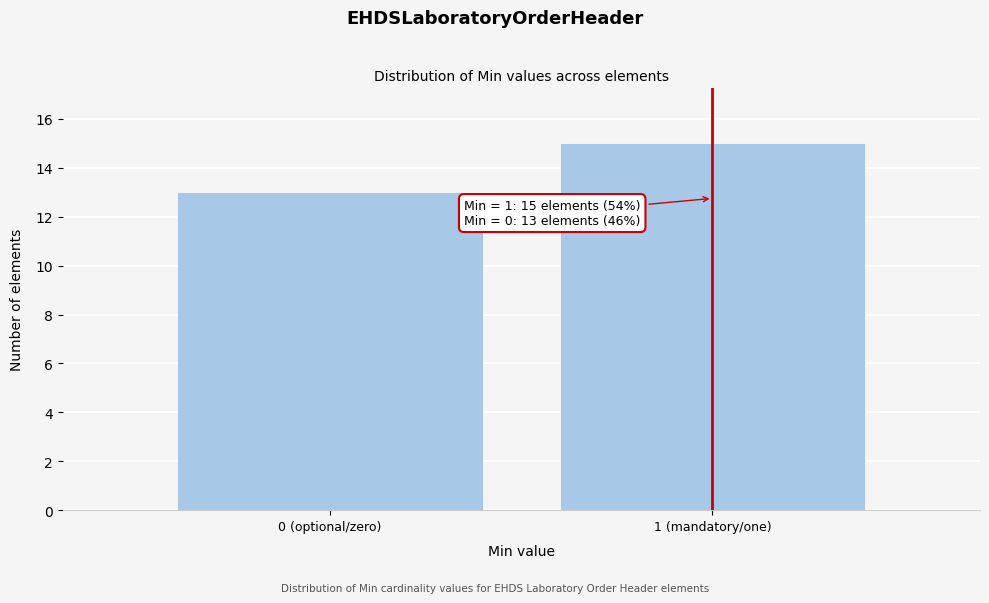

Reading right to left, what are all the values shown in this chart?

1 (mandatory/one)=15	0 (optional/zero)=13